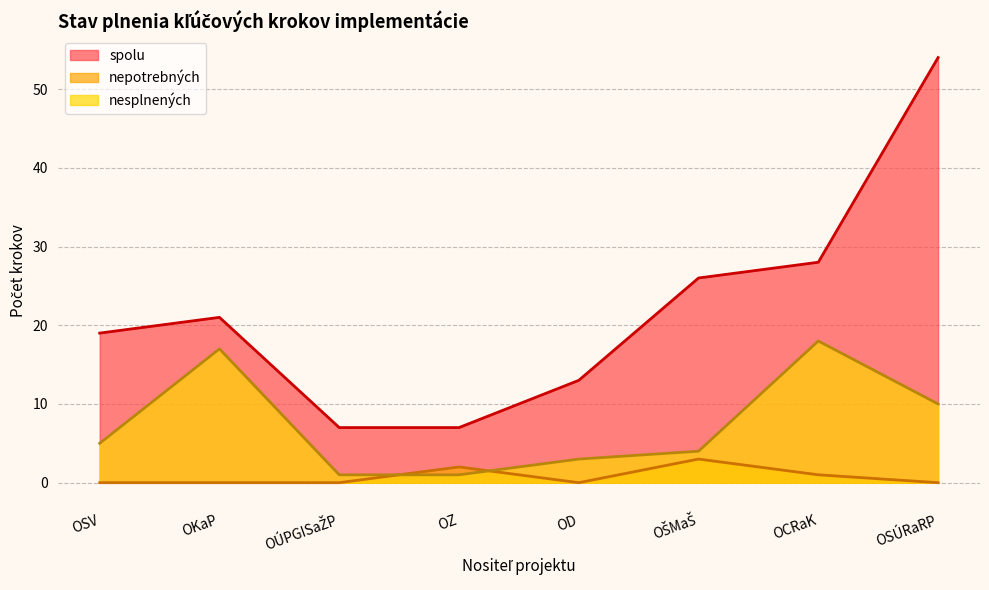

In nesplnených, how many points are higher than both neighbors (excluding endpoints)?

2